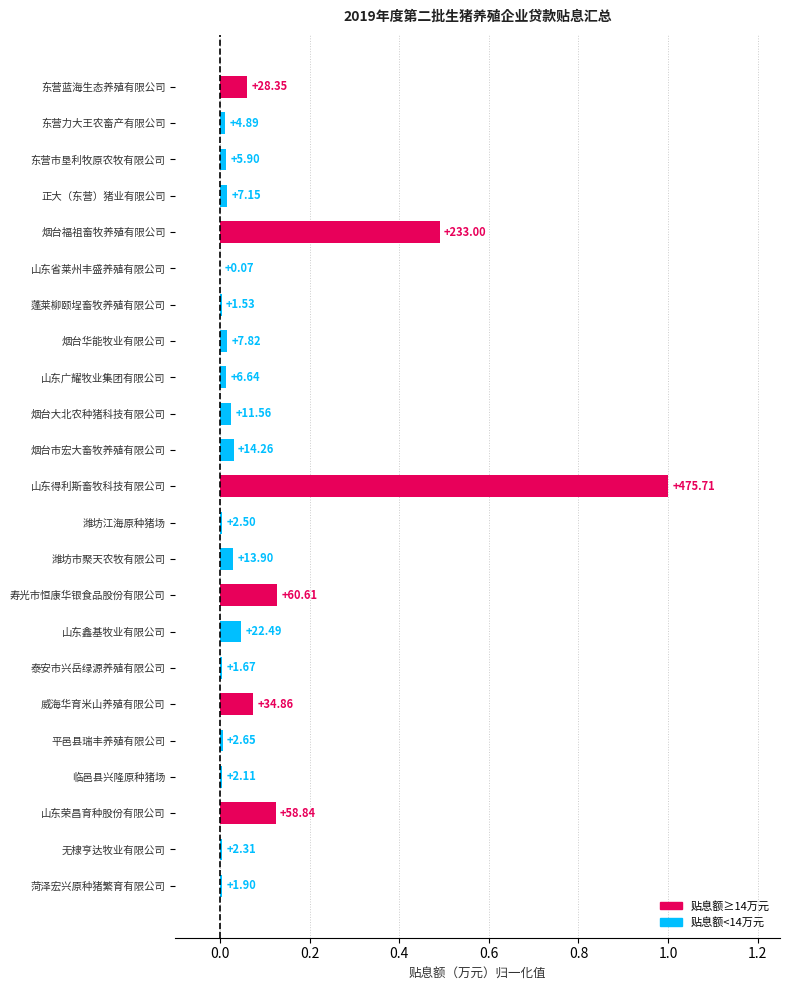

List the labels in order of value, largest first.

山东得利斯畜牧科技有限公司, 烟台福祖畜牧养殖有限公司, 寿光市恒康华银食品股份有限公司, 山东荣昌育种股份有限公司, 威海华育米山养殖有限公司, 东营蓝海生态养殖有限公司, 山东鑫基牧业有限公司, 烟台市宏大畜牧养殖有限公司, 潍坊市聚天农牧有限公司, 烟台大北农种猪科技有限公司, 烟台华能牧业有限公司, 正大（东营）猪业有限公司, 山东广耀牧业集团有限公司, 东营市垦利牧原农牧有限公司, 东营力大王农畜产有限公司, 平邑县瑞丰养殖有限公司, 潍坊江海原种猪场, 无棣亨达牧业有限公司, 临邑县兴隆原种猪场, 菏泽宏兴原种猪繁育有限公司, 泰安市兴岳绿源养殖有限公司, 蓬莱柳颐埕畜牧养殖有限公司, 山东省莱州丰盛养殖有限公司